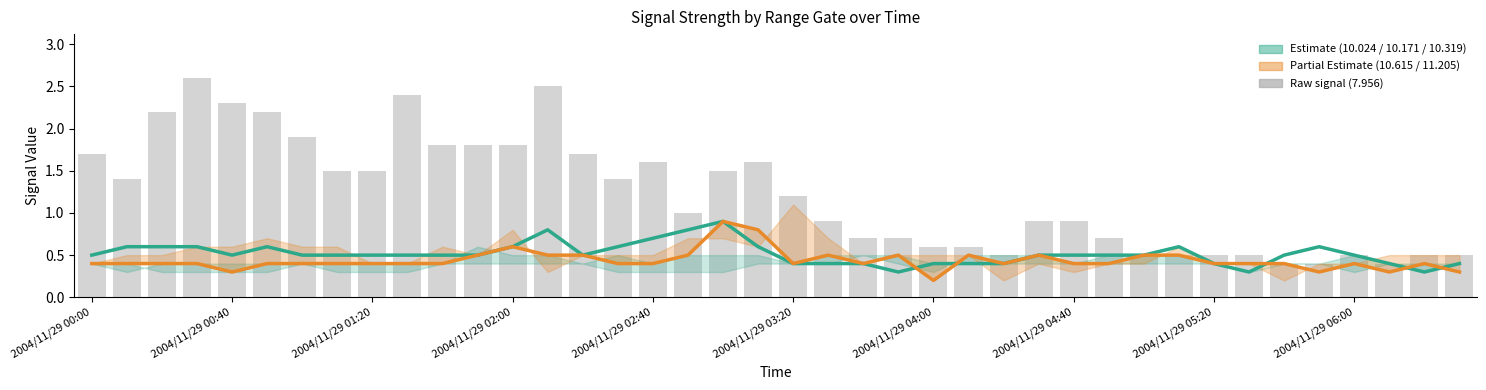

What is the difference between the maximum and second lowest values in the 10.024 (Estimate) series?

0.6